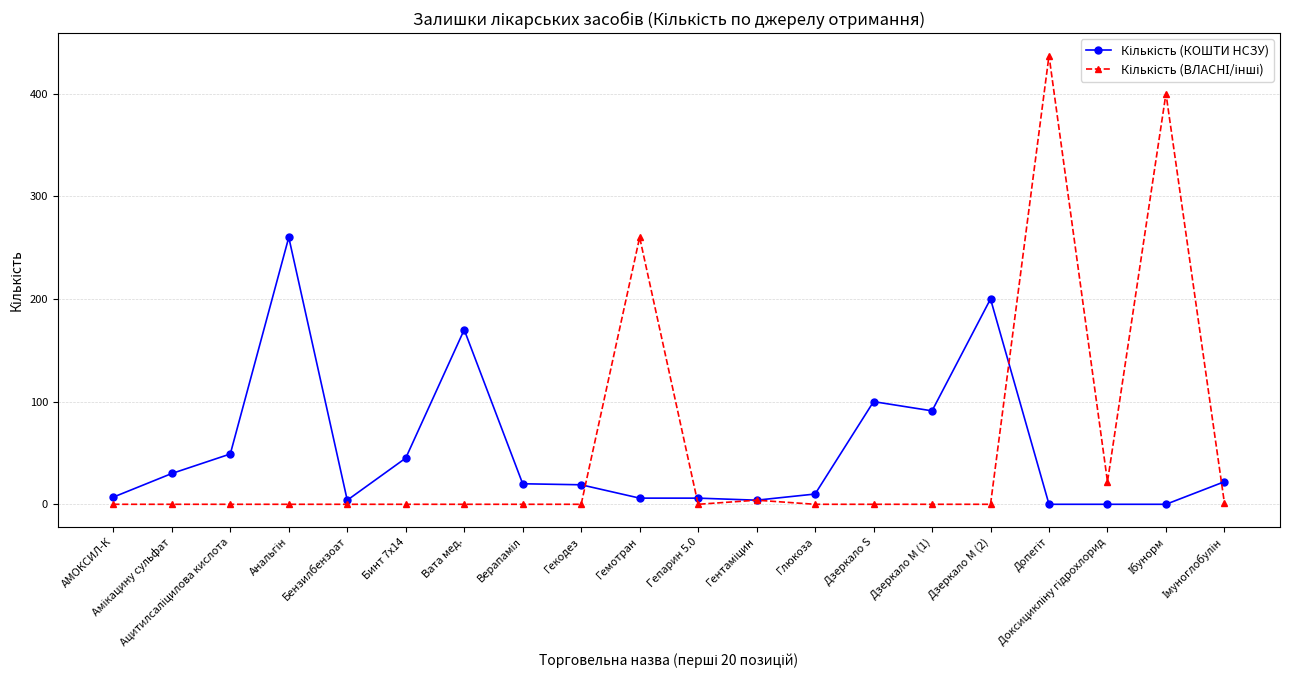

Rank the series by their maximum value, from lowest to highest.

Кількість (КОШТИ НСЗУ), Кількість (ВЛАСНІ/інші)